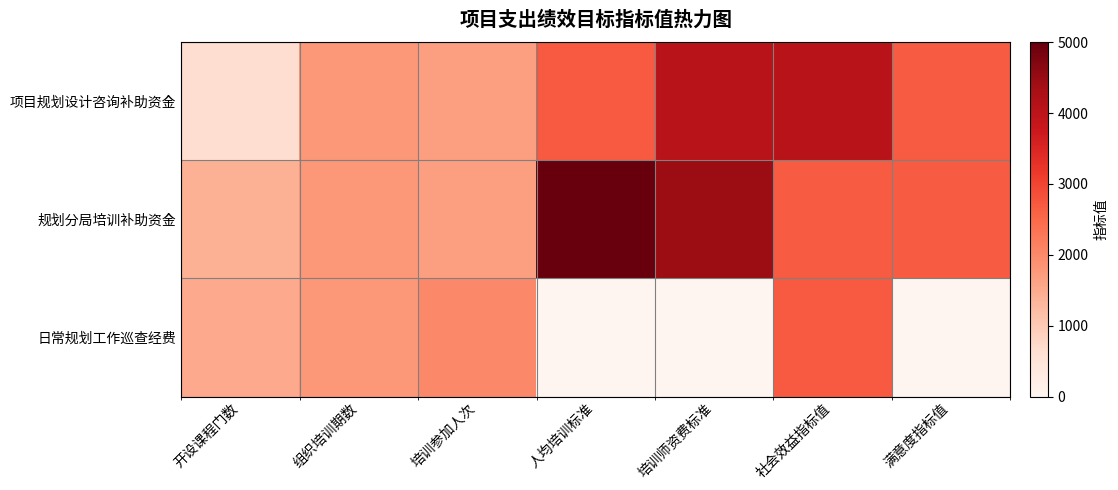

Reading left to right, transcribe all the data shown in this chart.

项目规划设计咨询补助资金: 开设课程门数=1.1	组织培训期数=3.0	培训参加人次=2.9	人均培训标准=4.6	培训师资费标准=6.9	社会效益指标值=6.9	满意度指标值=4.6
规划分局培训补助资金: 开设课程门数=2.4	组织培训期数=3.0	培训参加人次=2.9	人均培训标准=8.5	培训师资费标准=7.6	社会效益指标值=4.6	满意度指标值=4.6
日常规划工作巡查经费: 开设课程门数=2.6	组织培训期数=3.0	培训参加人次=3.4	人均培训标准=0.0	培训师资费标准=0.0	社会效益指标值=4.6	满意度指标值=0.0